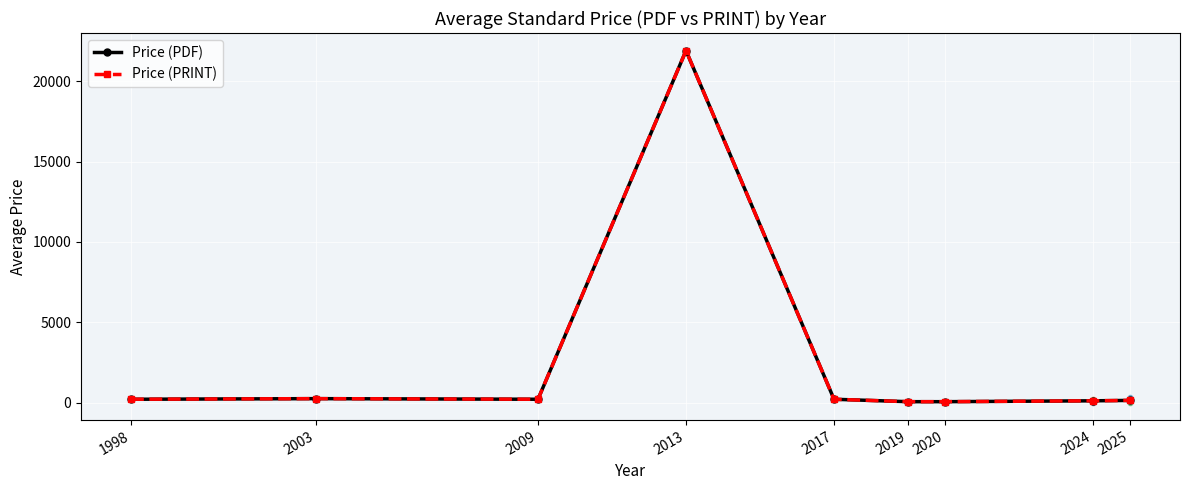

Is this an area chart (filled region under the line)?

No